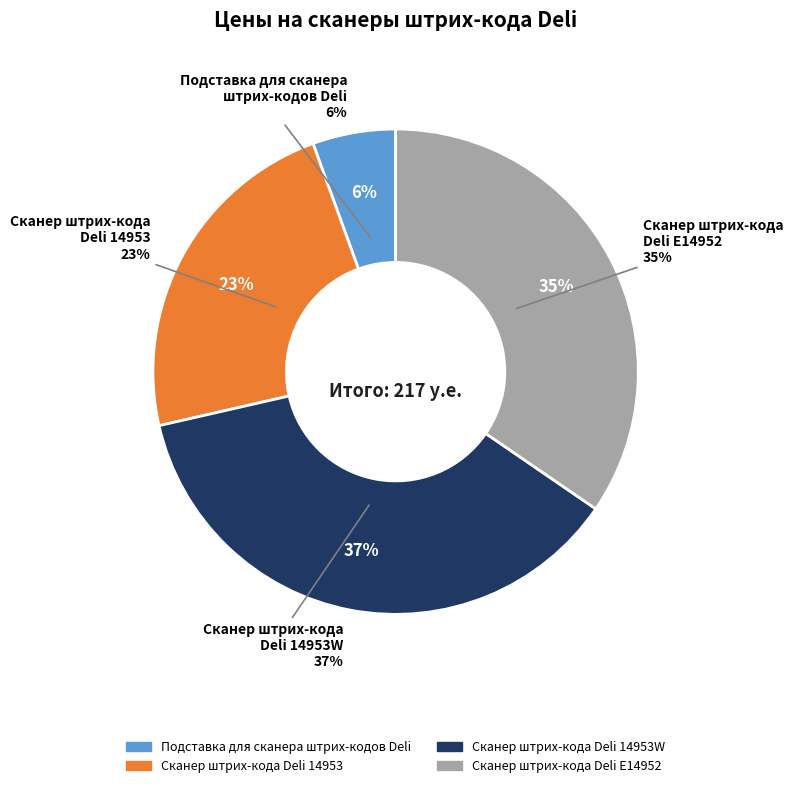

What percentage is the Сканер штрих-кода
Deli E14952 slice, to the nearest percent?

35%